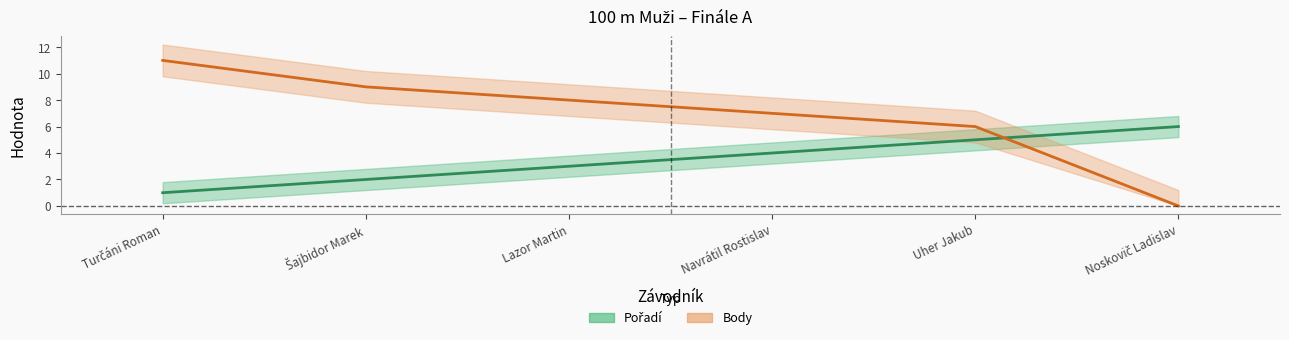

How many Pořadí values are between 2 and 5?

4